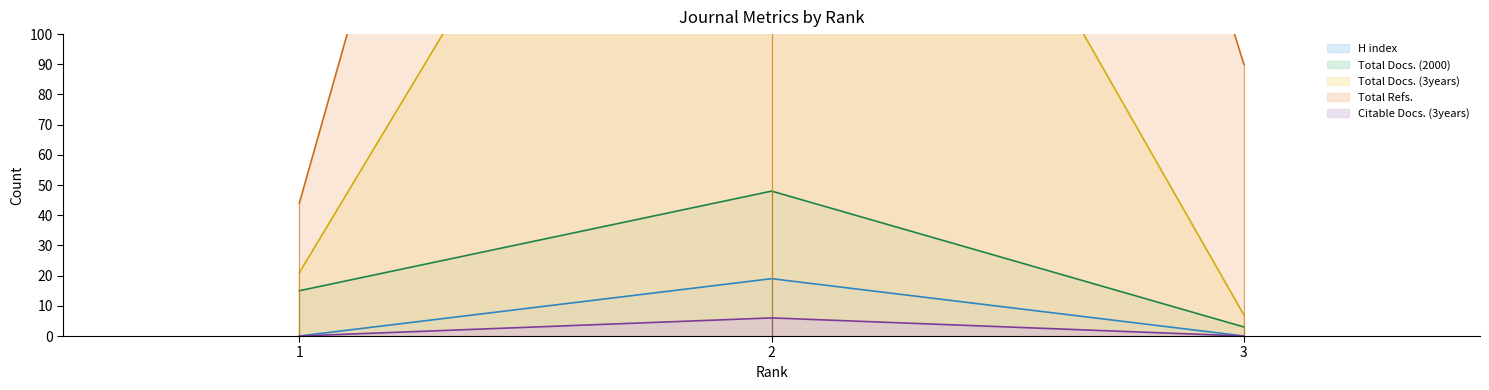

What is the difference between the maximum and minimum values in the Total Docs. (3years) series?

274